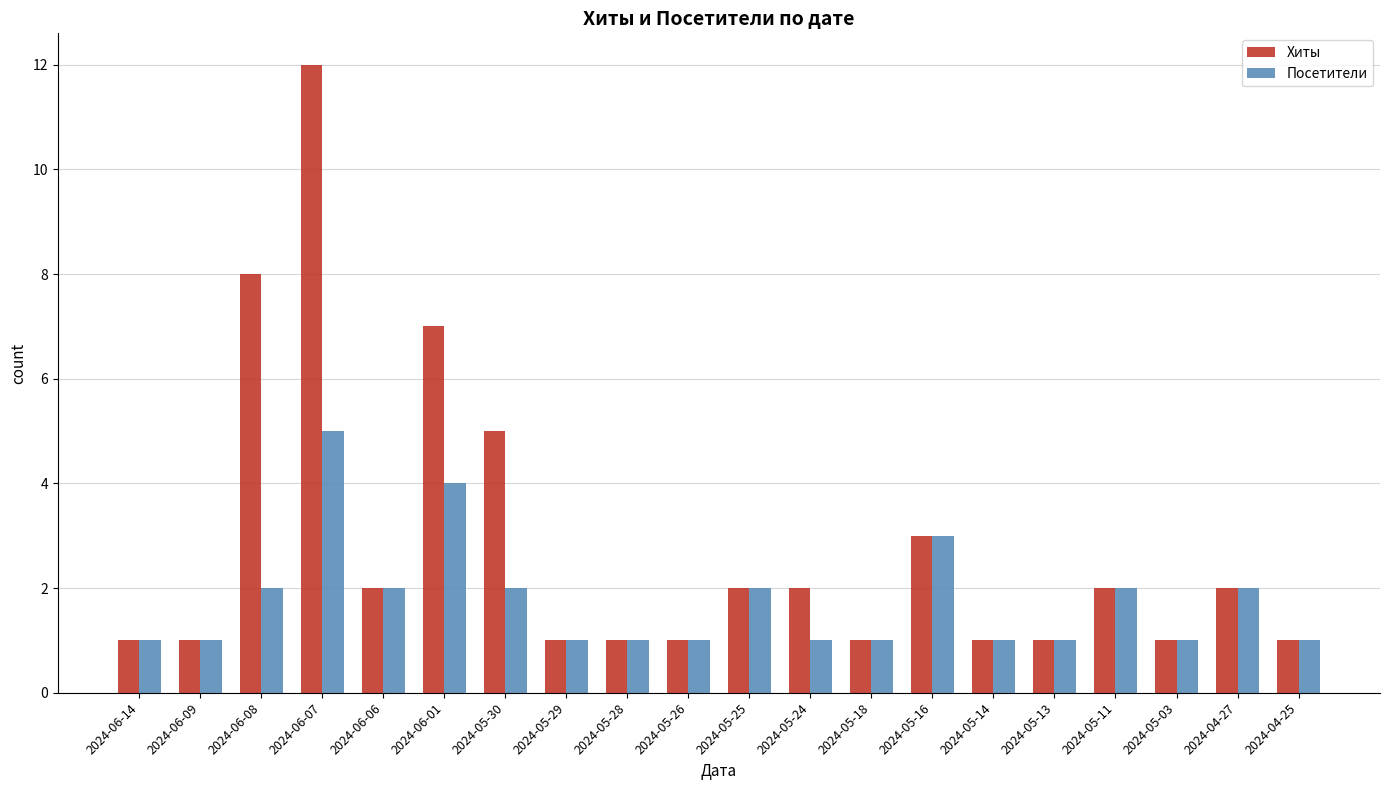

Reading left to right, transcribe all the data shown in this chart.

Хиты: 2024-06-14=1	2024-06-09=1	2024-06-08=8	2024-06-07=12	2024-06-06=2	2024-06-01=7	2024-05-30=5	2024-05-29=1	2024-05-28=1	2024-05-26=1	2024-05-25=2	2024-05-24=2	2024-05-18=1	2024-05-16=3	2024-05-14=1	2024-05-13=1	2024-05-11=2	2024-05-03=1	2024-04-27=2	2024-04-25=1
Посетители: 2024-06-14=1	2024-06-09=1	2024-06-08=2	2024-06-07=5	2024-06-06=2	2024-06-01=4	2024-05-30=2	2024-05-29=1	2024-05-28=1	2024-05-26=1	2024-05-25=2	2024-05-24=1	2024-05-18=1	2024-05-16=3	2024-05-14=1	2024-05-13=1	2024-05-11=2	2024-05-03=1	2024-04-27=2	2024-04-25=1